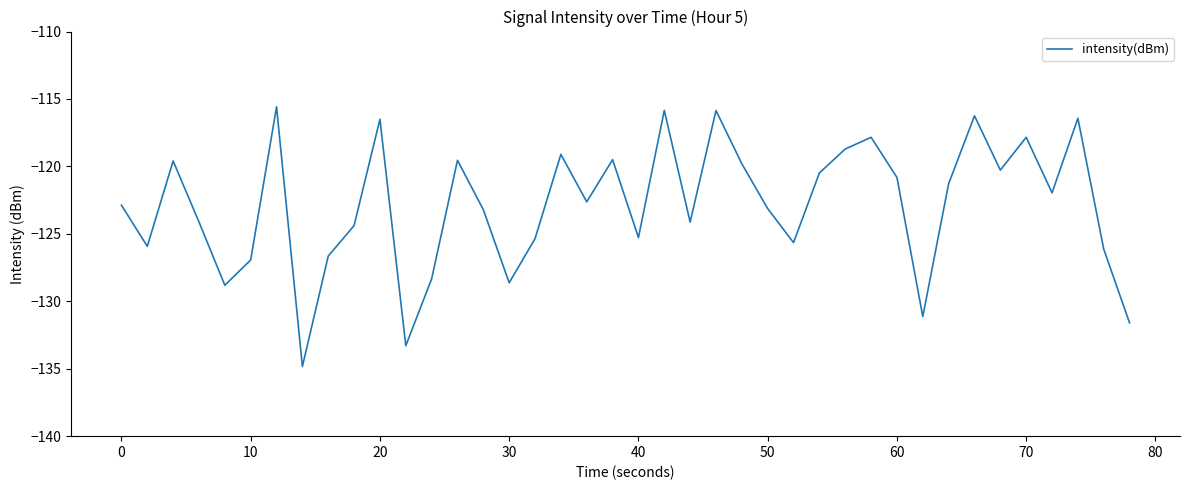

What is the minimum value shown in the chart?

-134.8